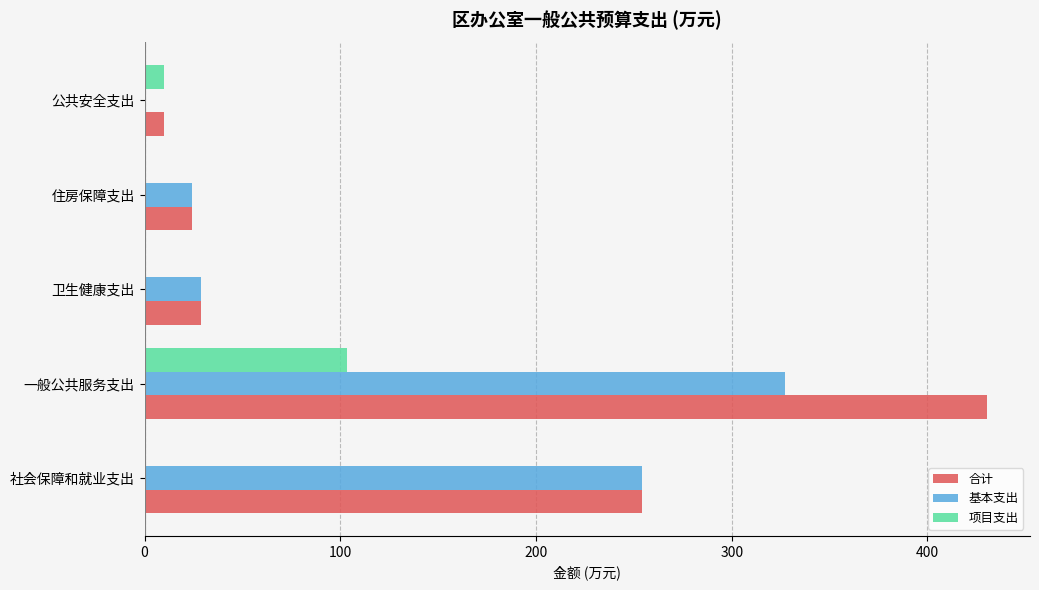

Which series has the largest total across all categories?

合计